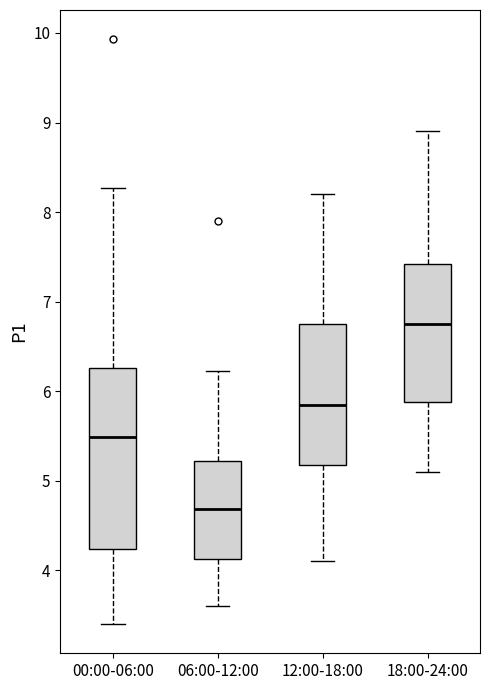

Which box is the tallest, from its lower edge to its upper edge?

00:00-06:00